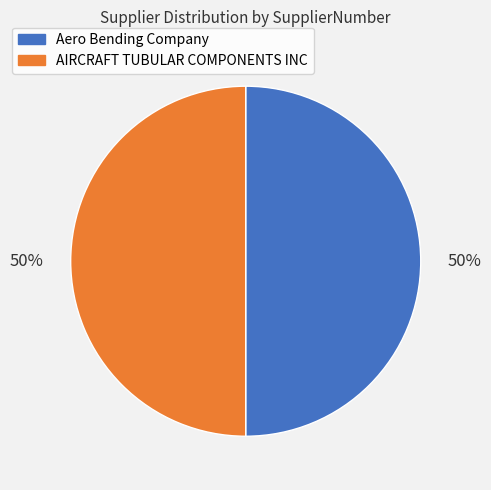

Approximately how many times larger is the value at AIRCRAFT TUBULAR COMPONENTS INC compared to Aero Bending Company?

1.0